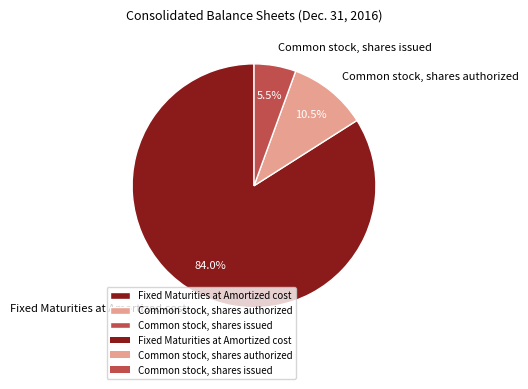

Is Fixed Maturities at Amortized cost the majority of the pie?

Yes